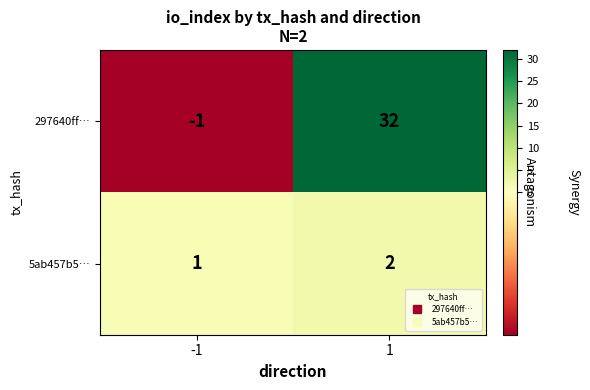

Which series changed the most between -1 and 1?

297640ff…